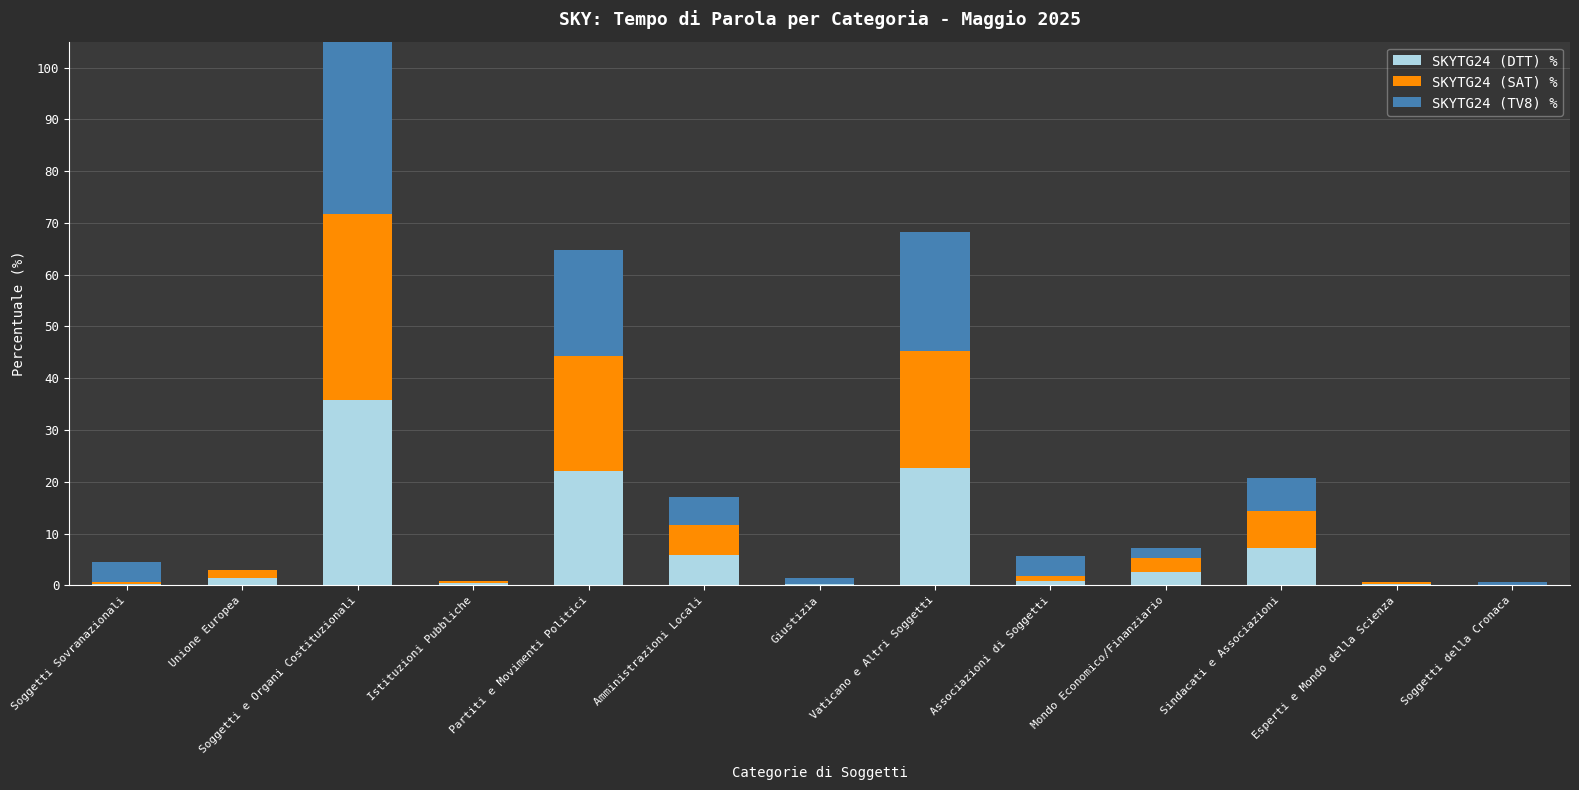

What is the maximum value for SKYTG24 (DTT) %?

35.8